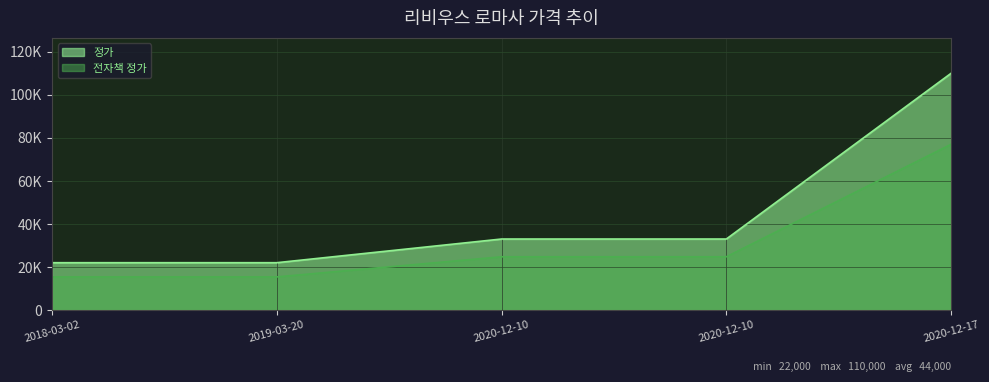

True or false: 정가 has a value of 5149 at 2019-03-20.

False